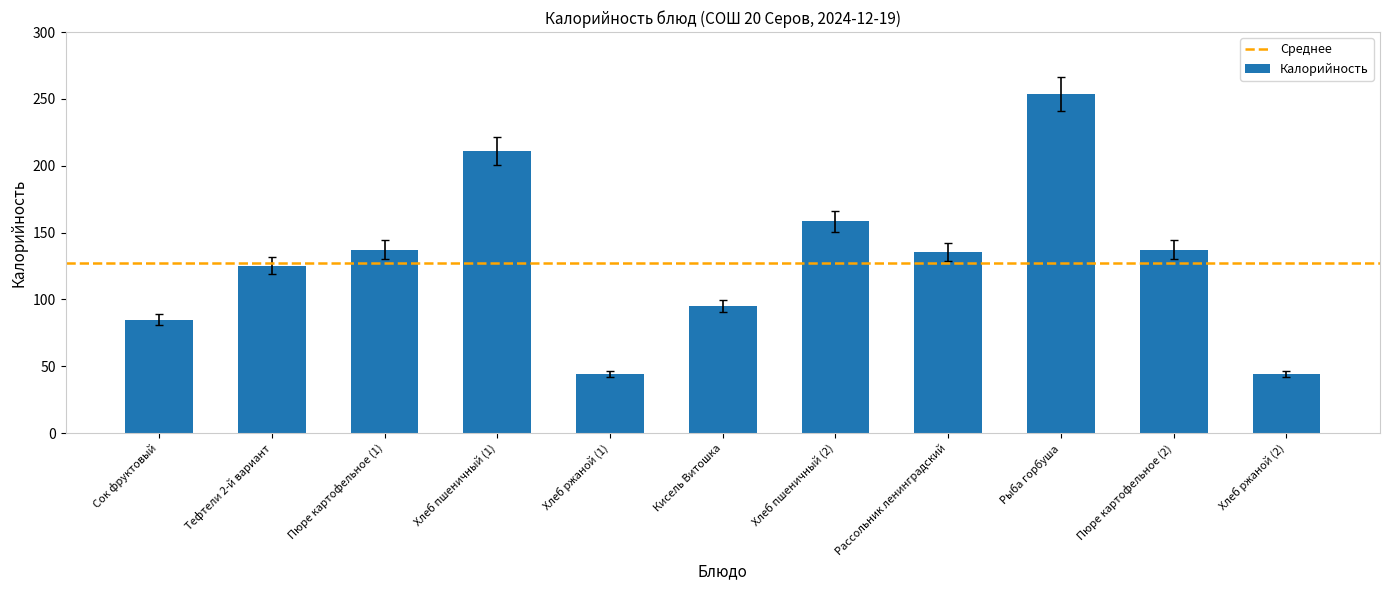

What is the change in value from Пюре картофельное (1) to Хлеб ржаной (1)?

-93.3